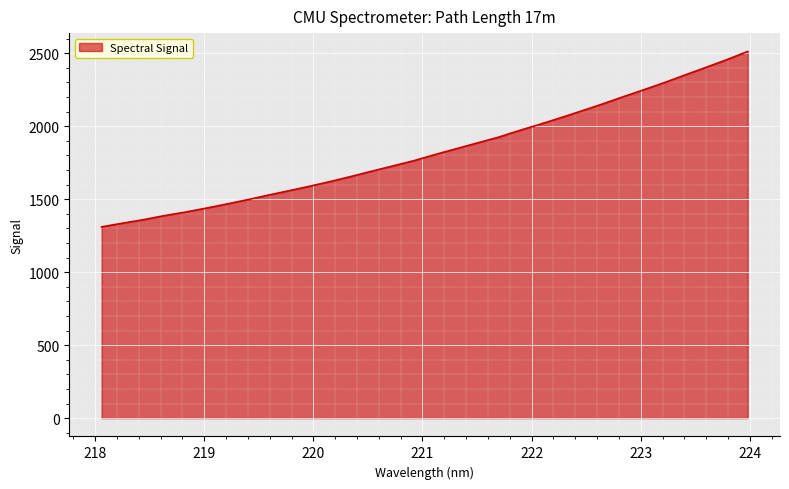

What is the difference between the maximum and minimum values?

1201.9